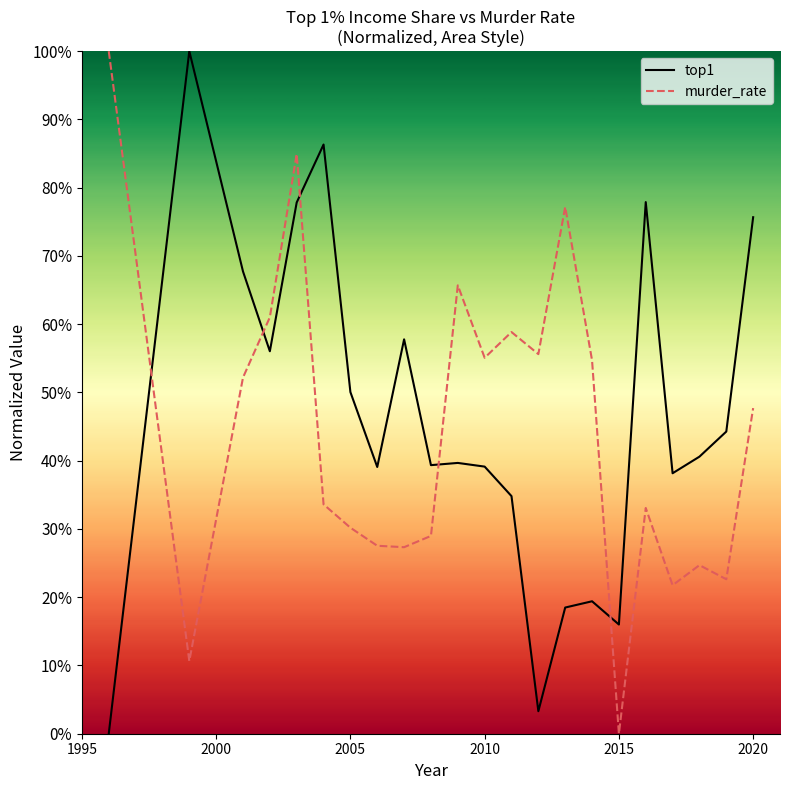

What are all the series names shown in the legend?

top1, murder_rate